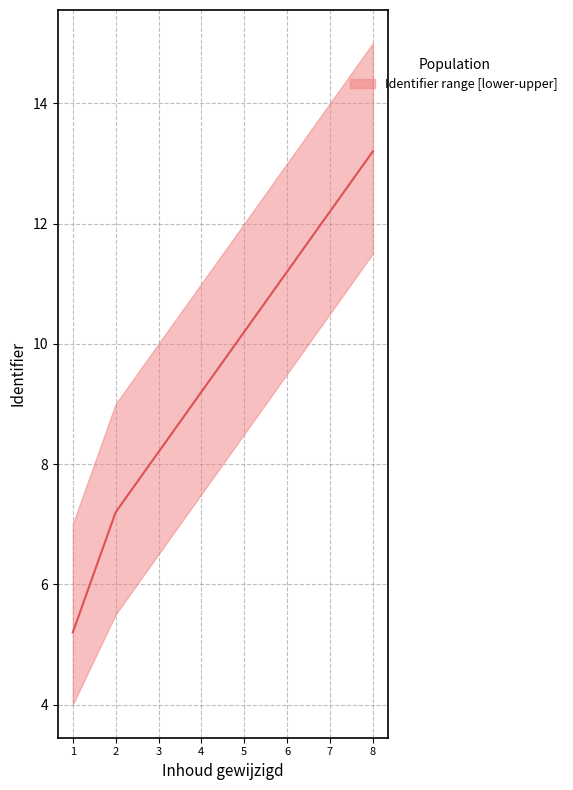

What value does the data have at 7?

12.2